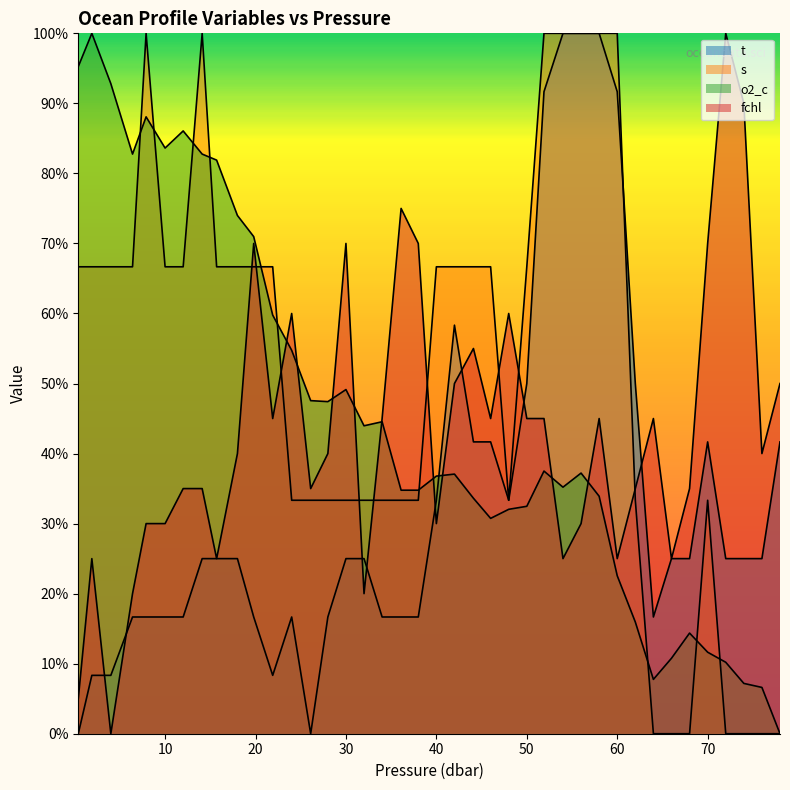

Count the number of data series in this chart.

4